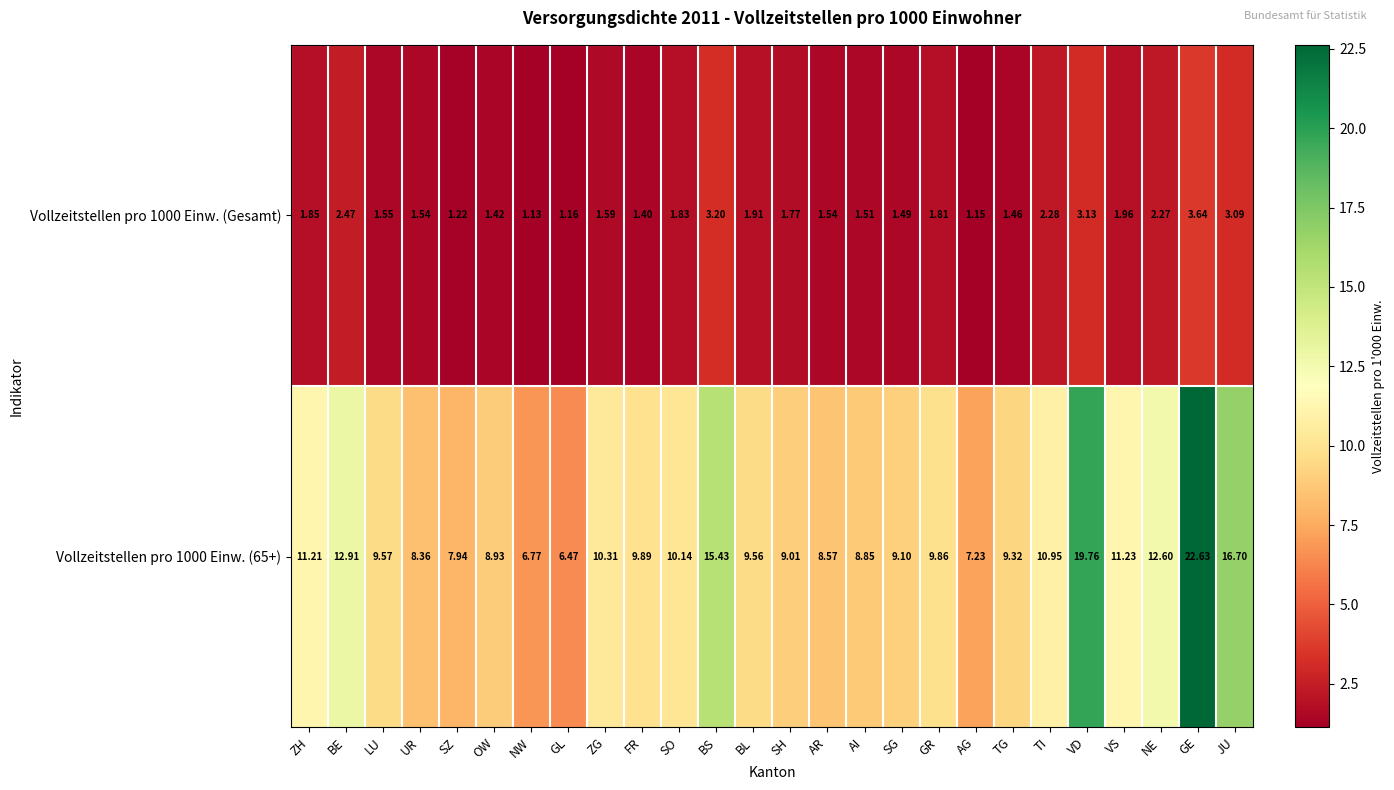

Where is Vollzeitstellen pro 1000 Einw. (Gesamt) nearest to the value 2?

VS